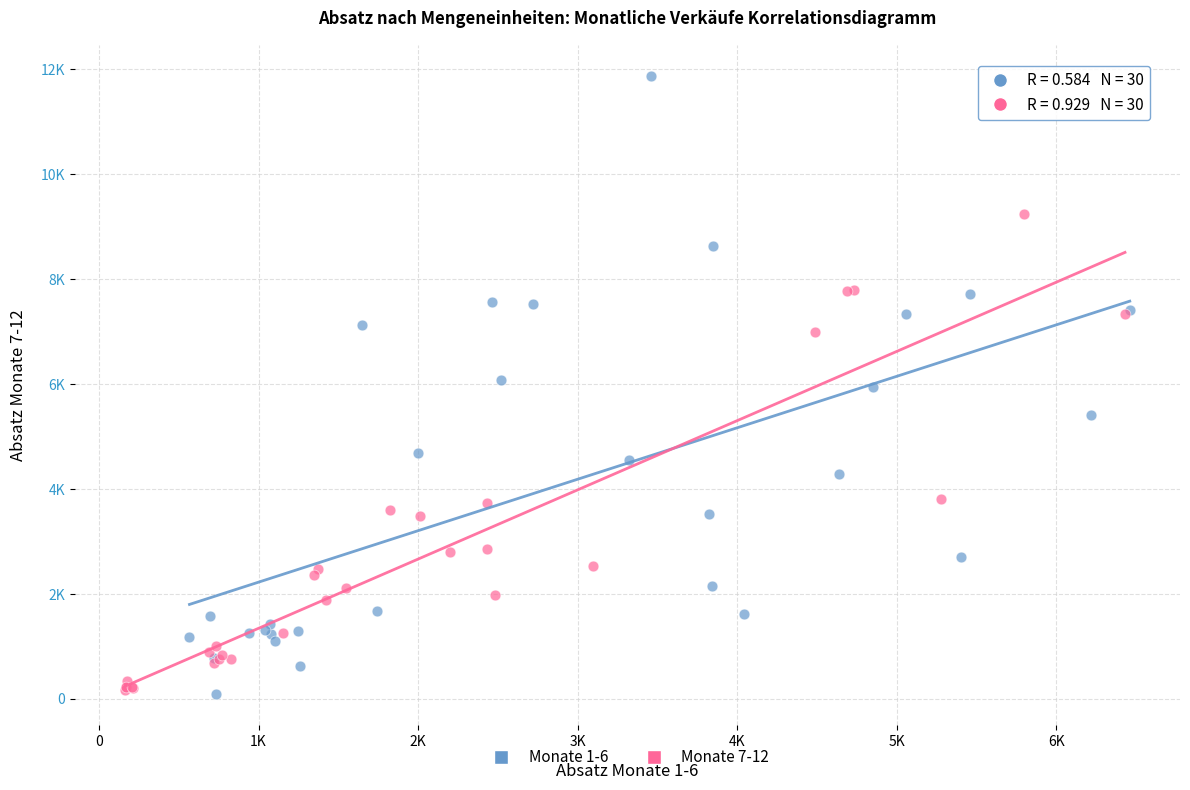

Which series contains the highest Y value?

Monate 1-6